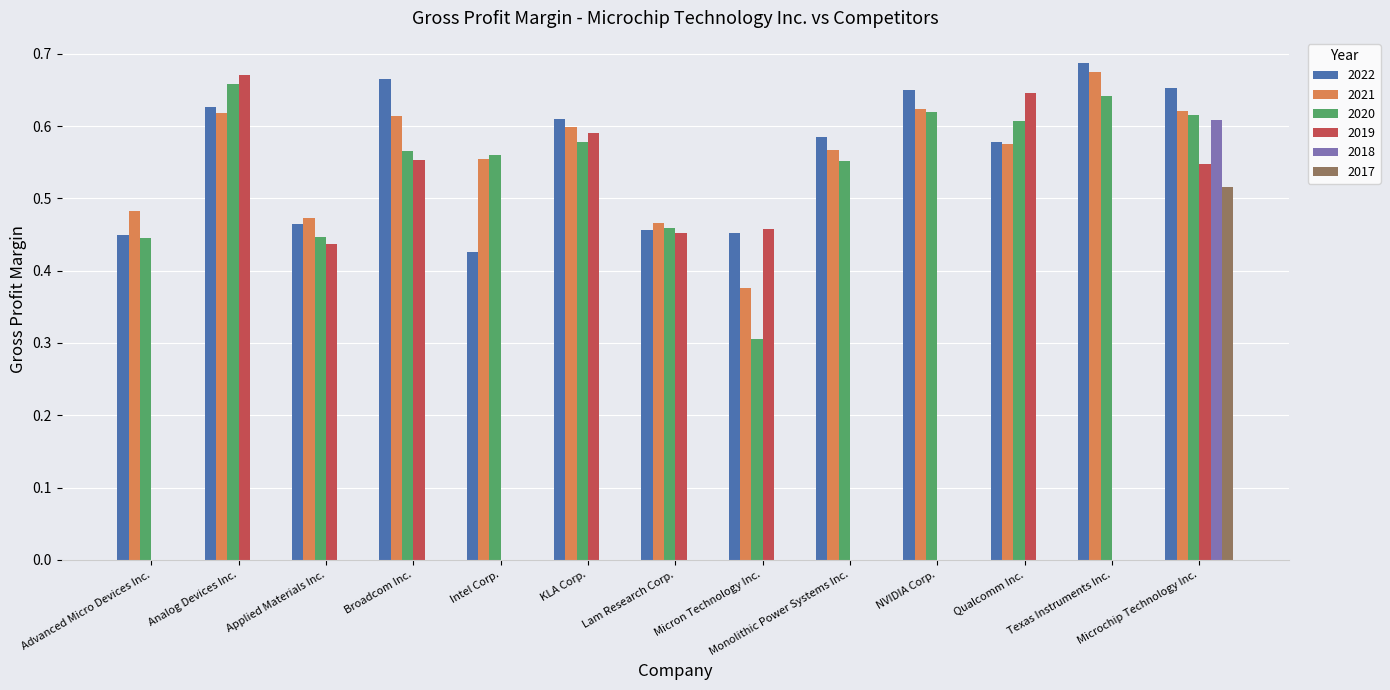

Are the bars horizontal?

No